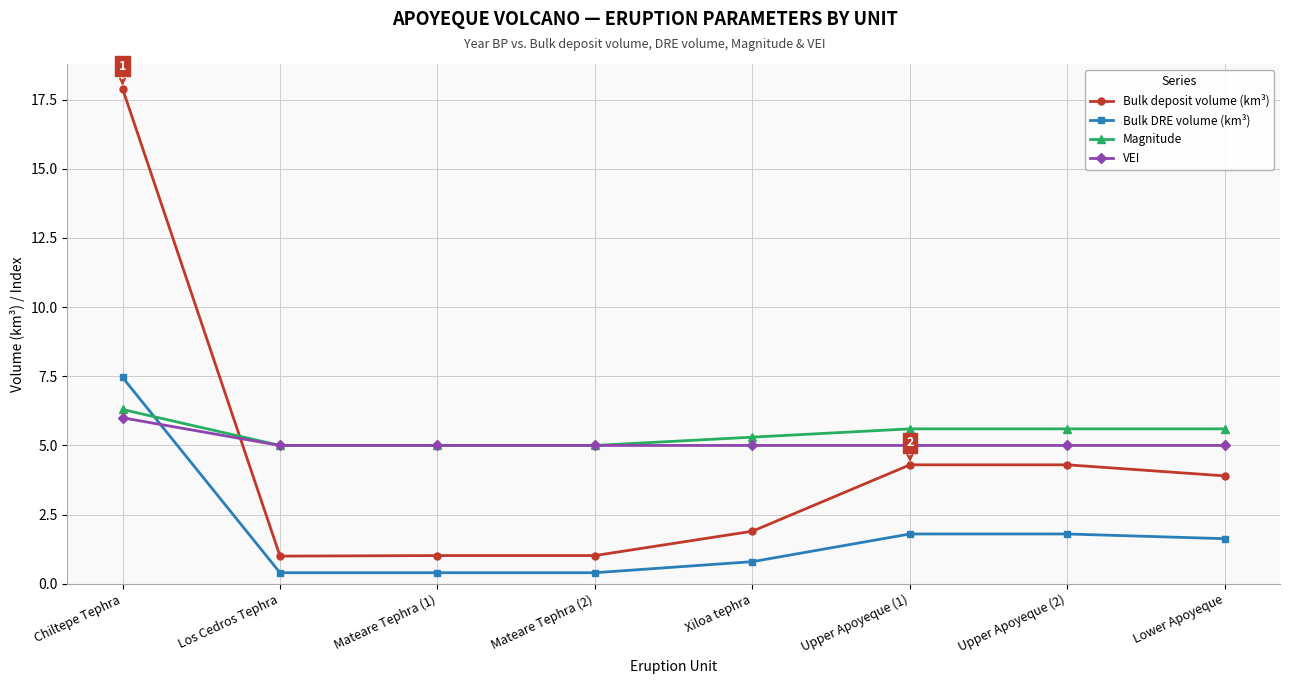

What is the minimum value for Bulk DRE volume (km³)?

0.4